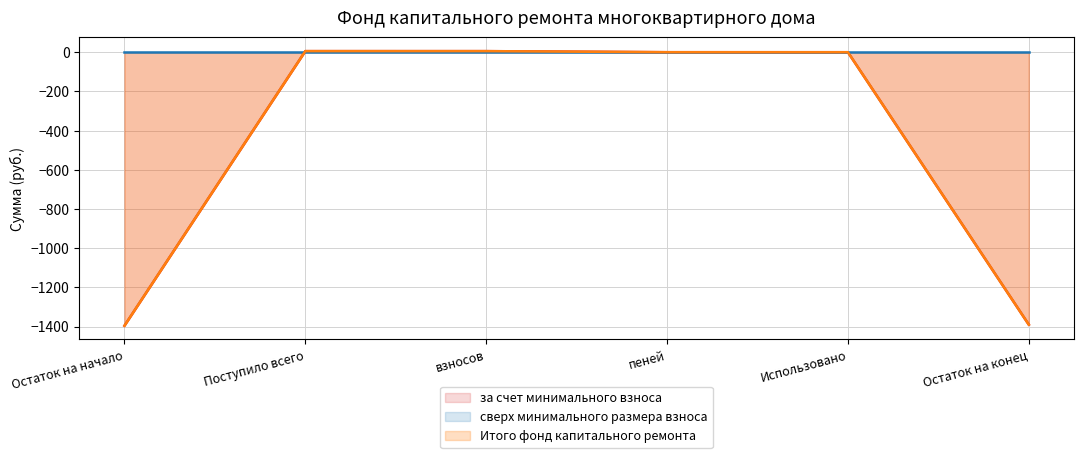

What is the average value of the Итого фонд капитального ремонта series?

-462.6